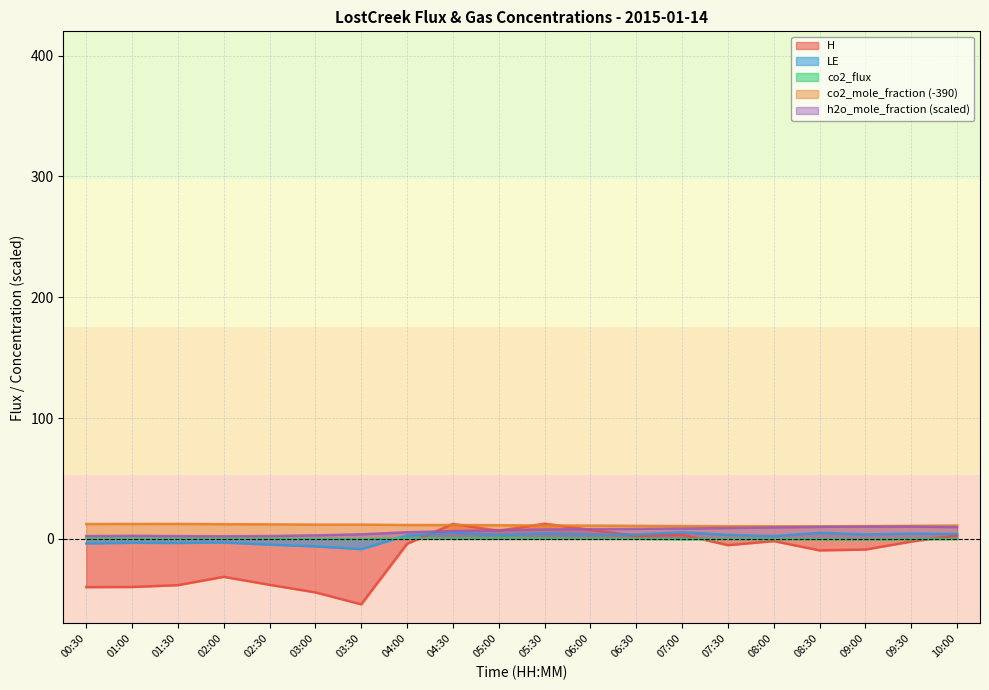

What is the value of the co2_flux point at the 10th from the left?

0.7